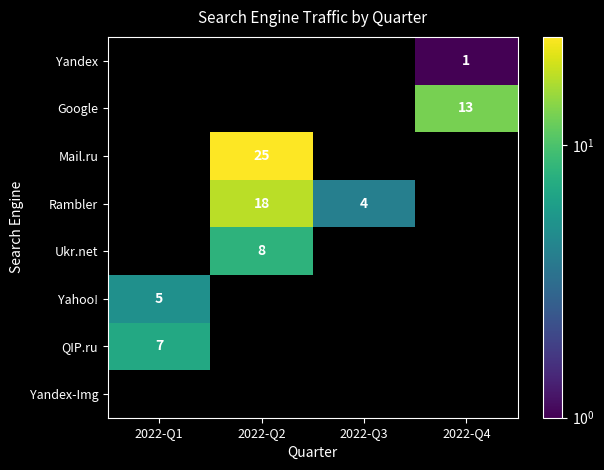

True or false: Yandex has a value of 1 at 2022-Q4.

True